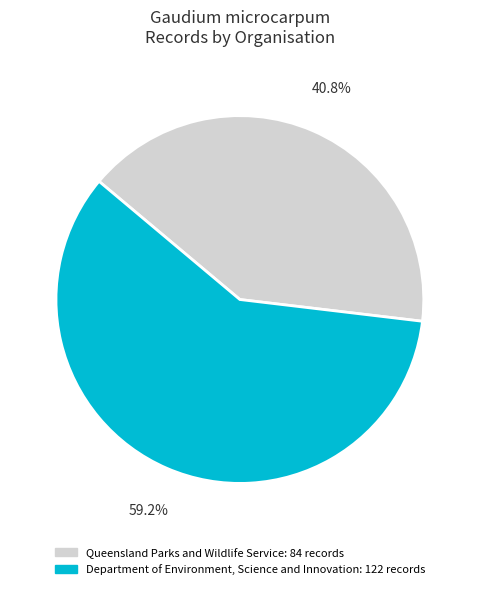

Count the number of slices in the pie.

2